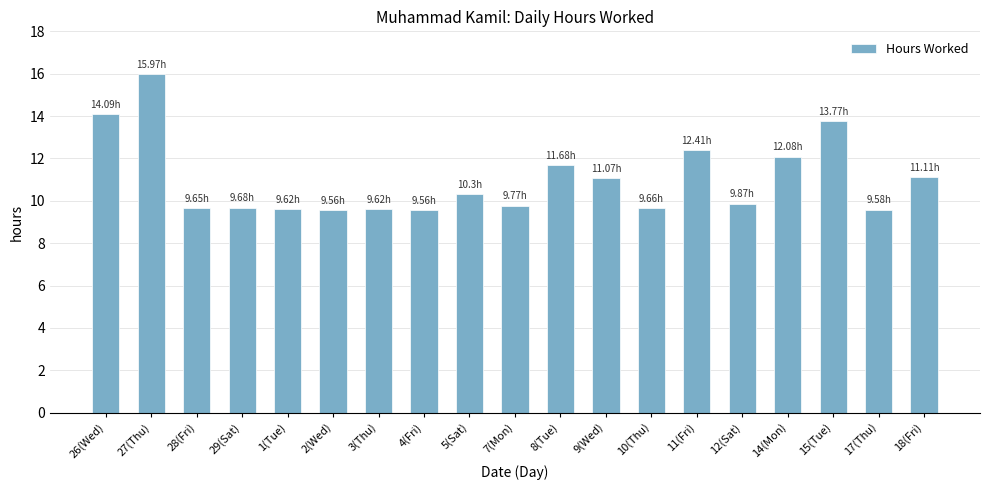

Approximately how many times larger is the value at 28(Fri) compared to 27(Thu)?

0.6